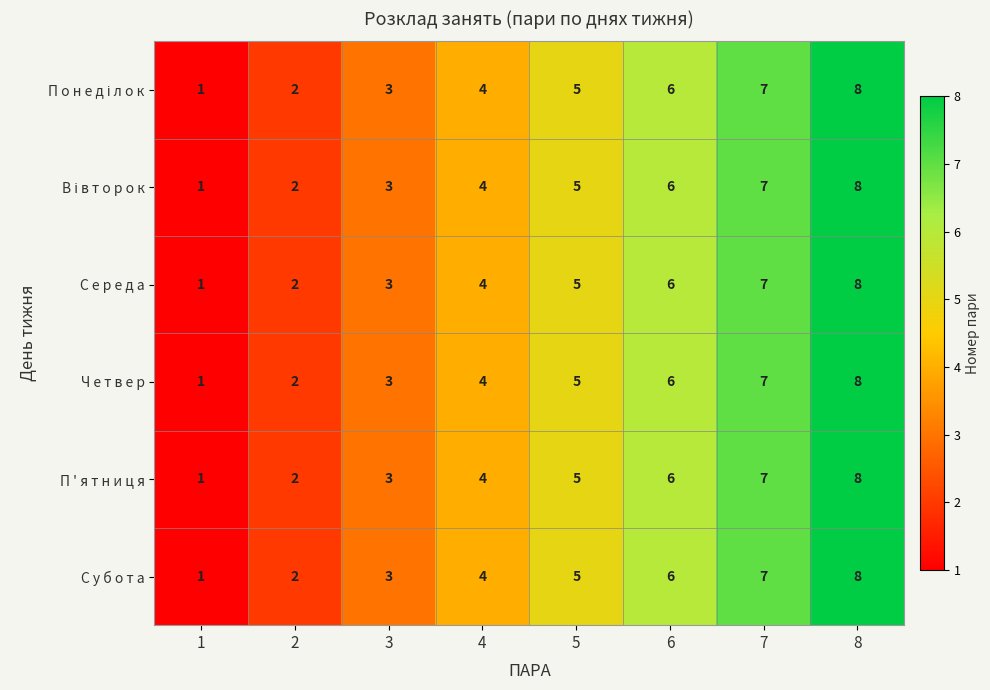

Count the Ч е т в е р values in the range 3 to 7.

5